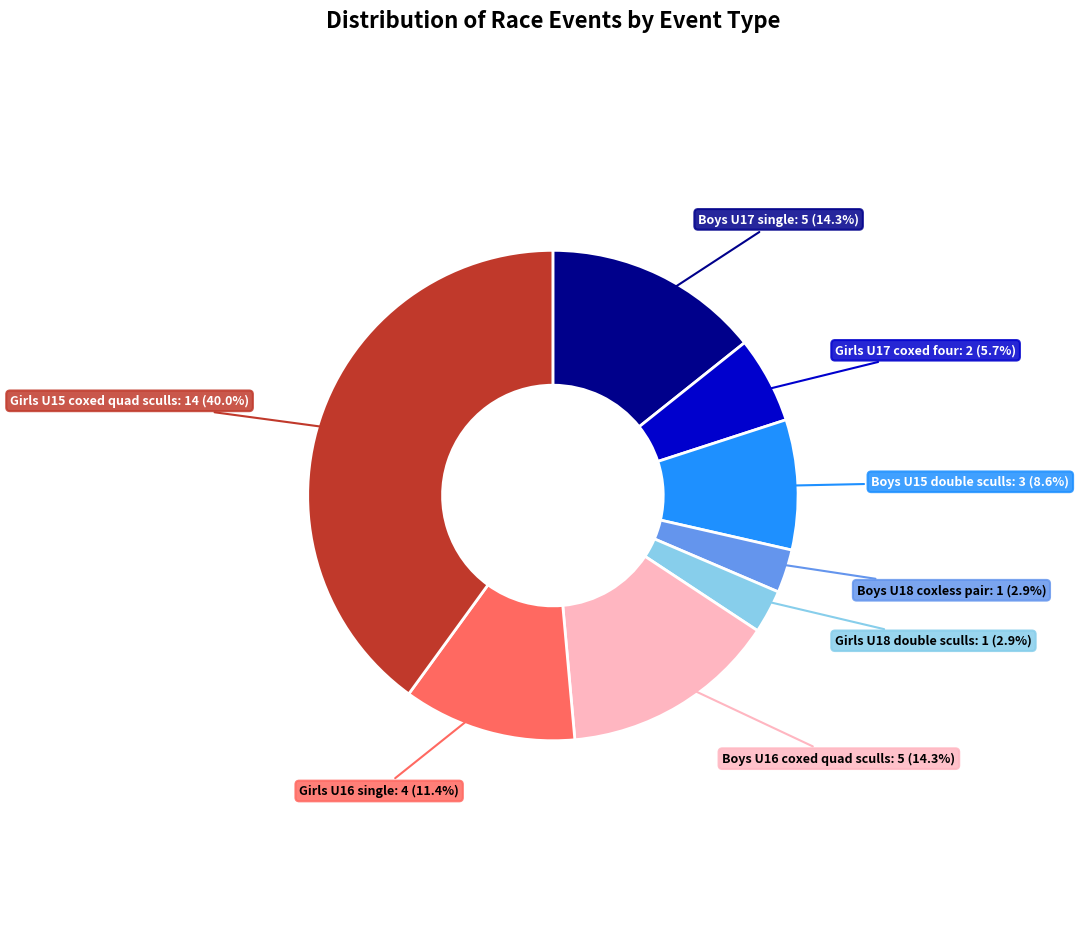

Approximately how many times larger is the value at Girls U15 coxed quad sculls compared to Girls U17 coxed four?

7.0